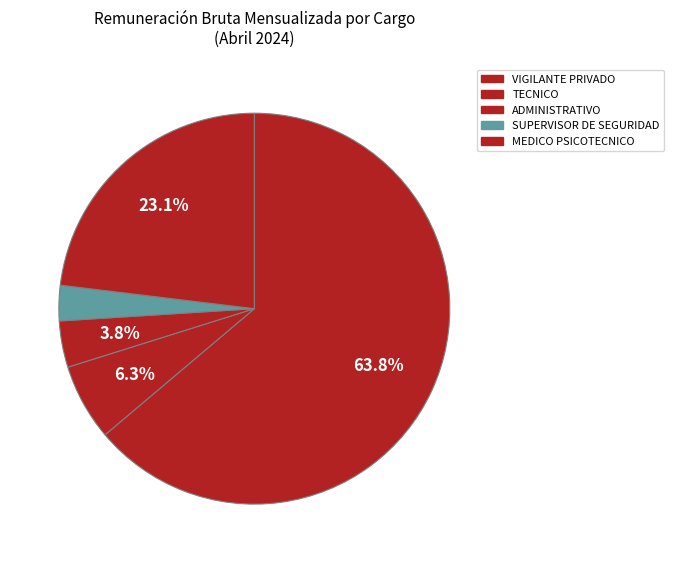

To the nearest percent, what is the combined percentage of MEDICO PSICOTECNICO and SUPERVISOR DE SEGURIDAD?

36%